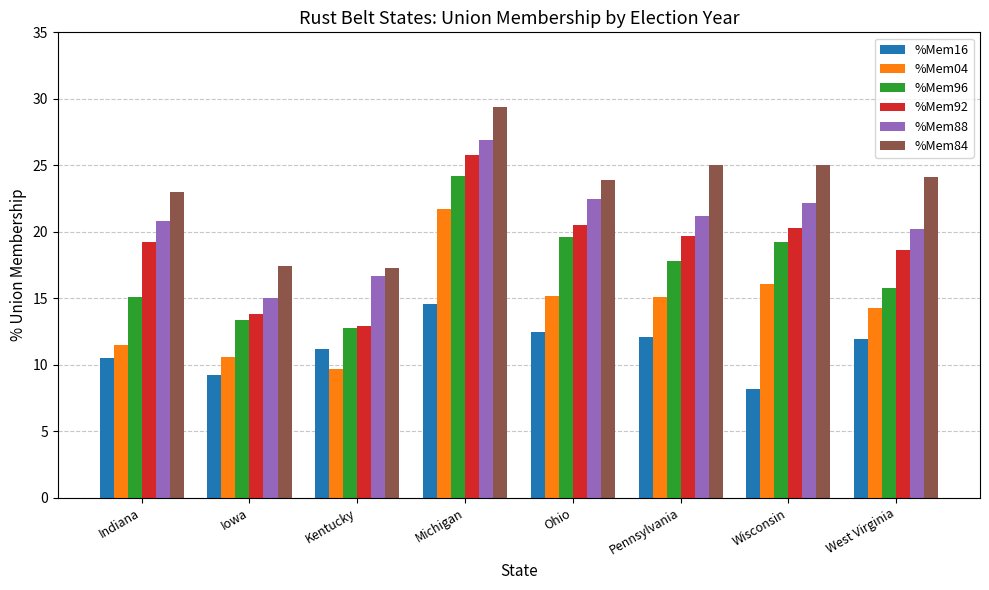

True or false: %Mem04 has a value of 15.1 at Pennsylvania.

True